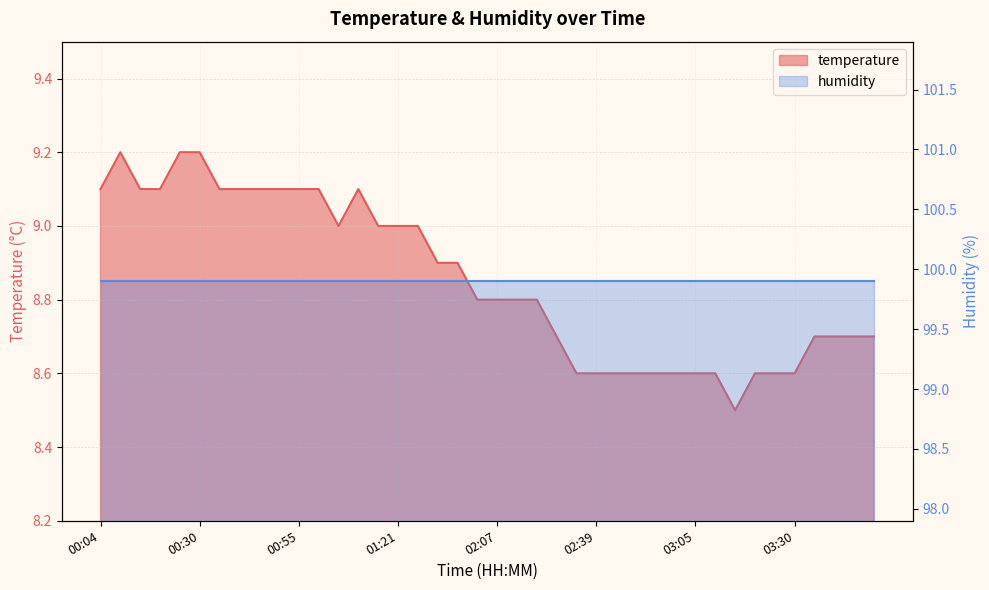

The value at 01:16 is 15.7. True or false?

False